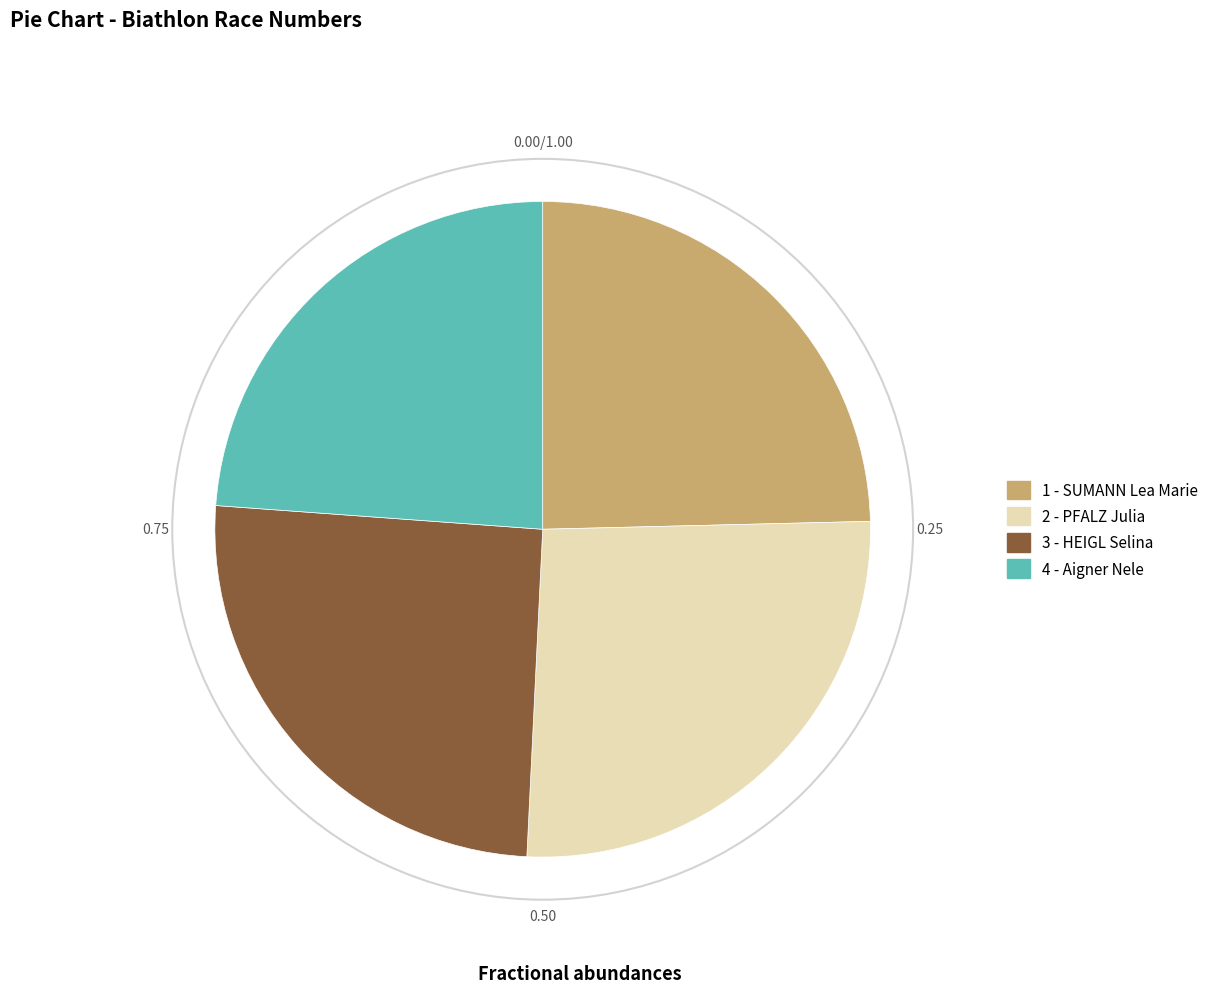

Is there a majority slice in this chart?

No